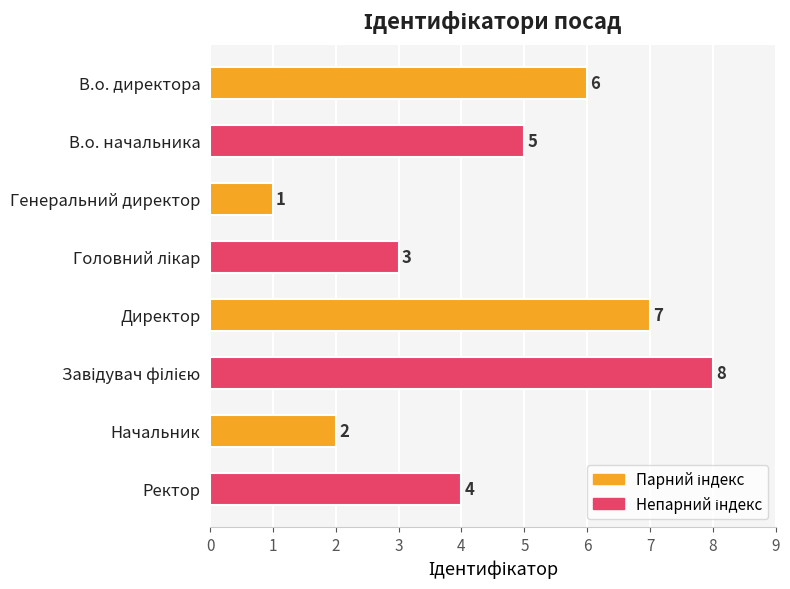

True or false: the data shows 1 at В.о. директора.

False